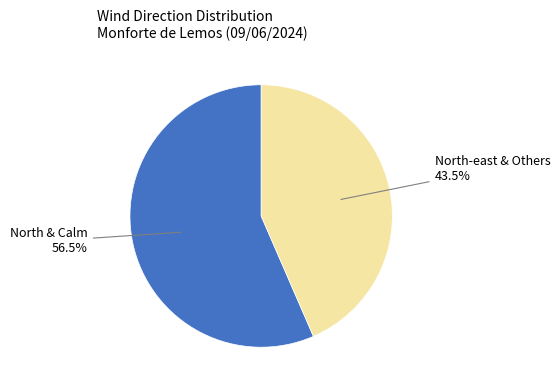

What percentage is NOT represented by North & Calm?

43.5%